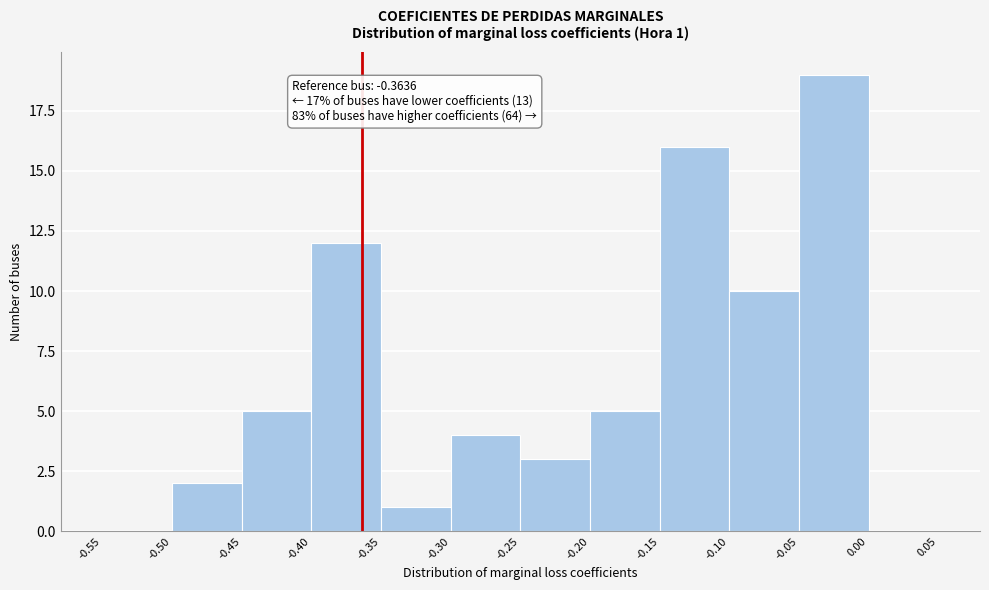

Which range on the x-axis has the tallest bar?

-0.05 to 0.00